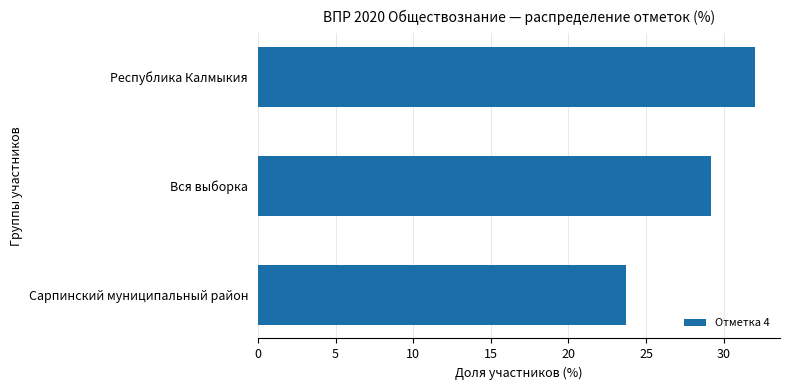

What is the smallest value displayed?

23.7